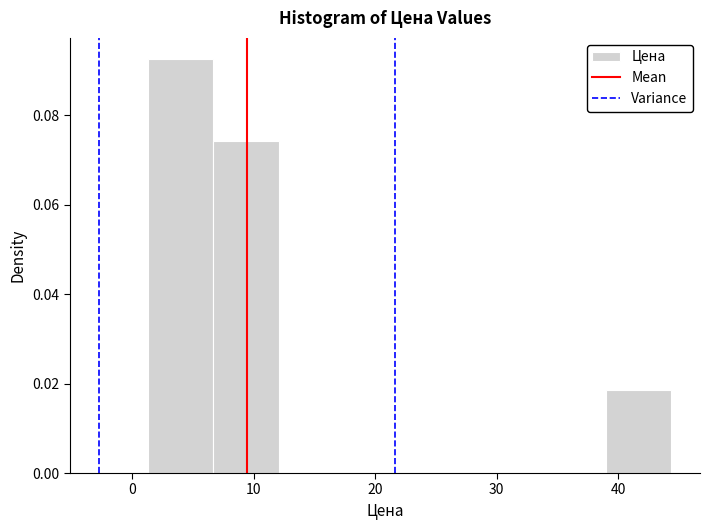

How tall is the bar that spans 7 to 12 on the x-axis? Neither the bar edges nor the heights are printed on the chart, so give them approximately, as read against the axes.

0.074